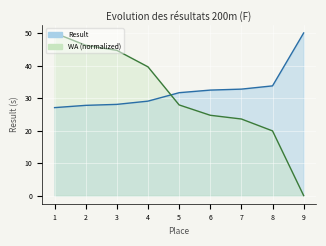

Where does the WA series first go above 27?

1